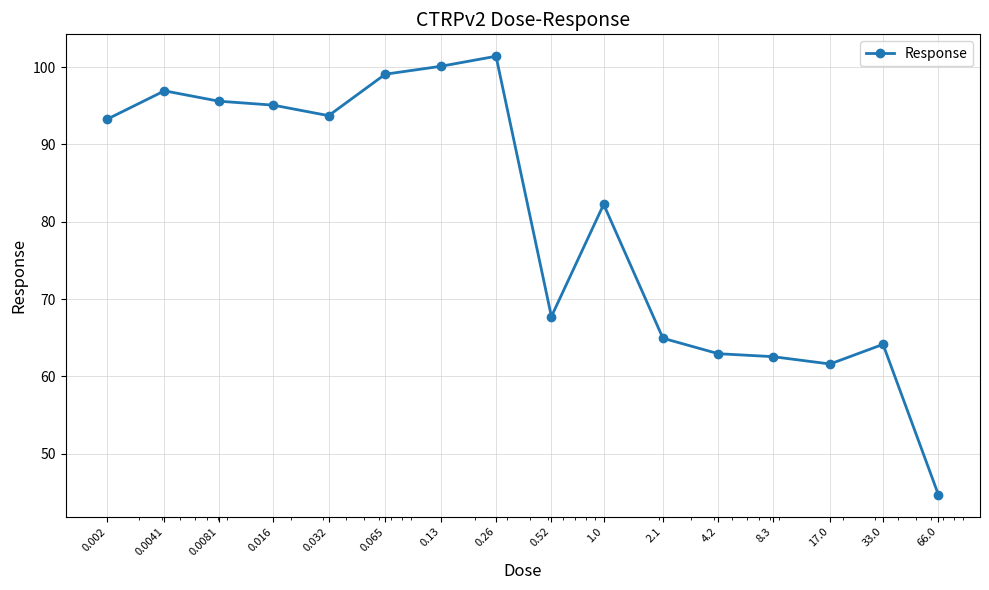

What is the greatest value displayed?

101.4